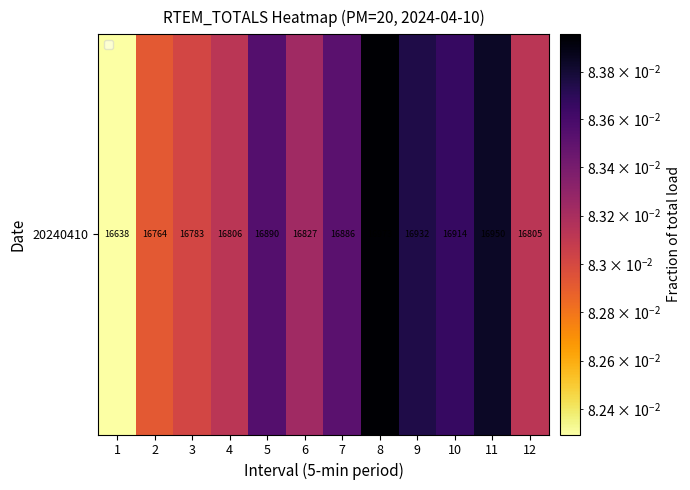

The chart shows a value of 0.1 at 7. True or false?

True